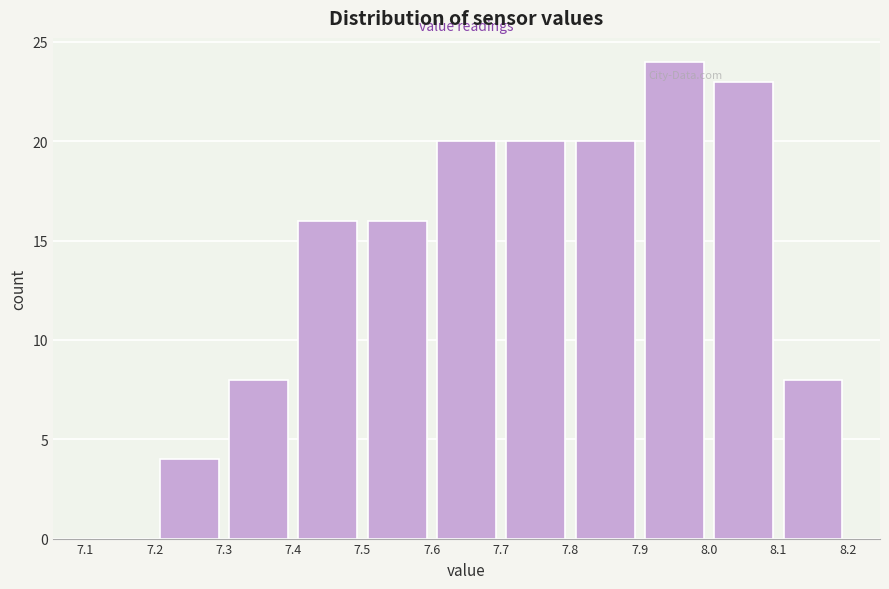

Reading left to right, transcribe this chart: for each bar, give the range it covers on the x-axis and its height. The values are not printed on the chart, so give them approximately, as read against the axis.

7.1 to 7.2: 0
7.2 to 7.3: 4
7.3 to 7.4: 8
7.4 to 7.5: 16
7.5 to 7.6: 16
7.6 to 7.7: 20
7.7 to 7.8: 20
7.8 to 7.9: 20
7.9 to 8.0: 24
8.0 to 8.1: 23
8.1 to 8.2: 8